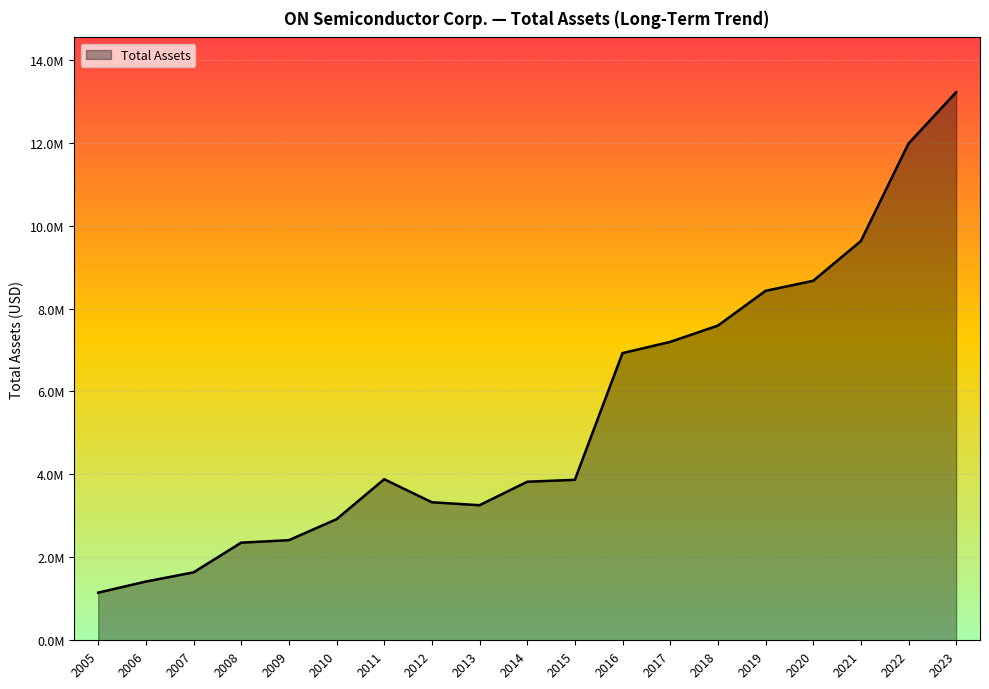

Does the chart have visible grid lines?

Yes